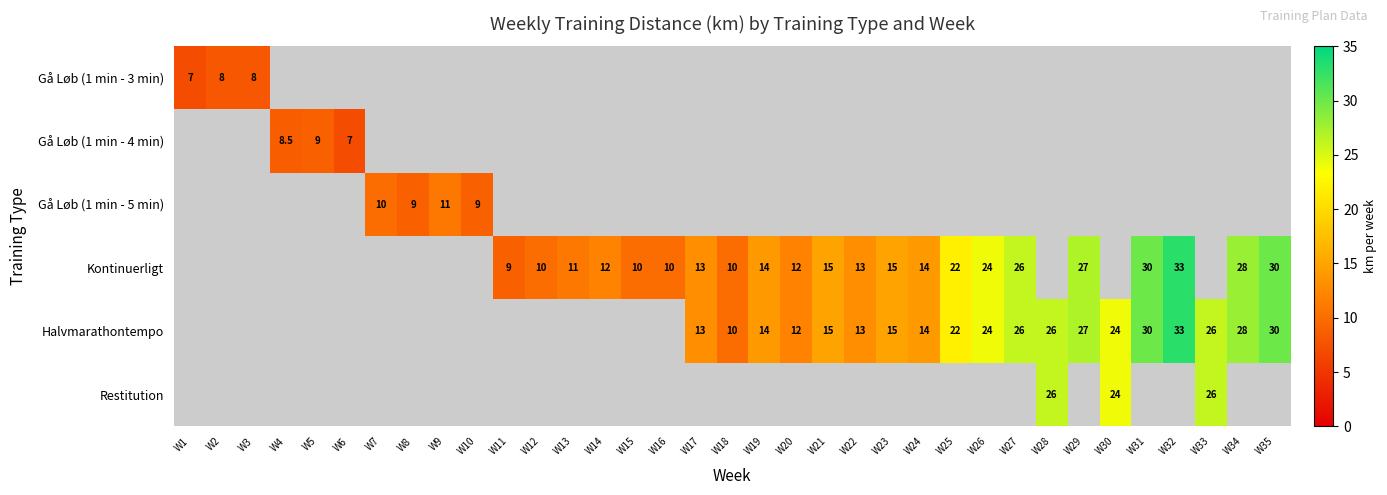

True or false: Kontinuerligt has a value of 6.7 at W23.

False